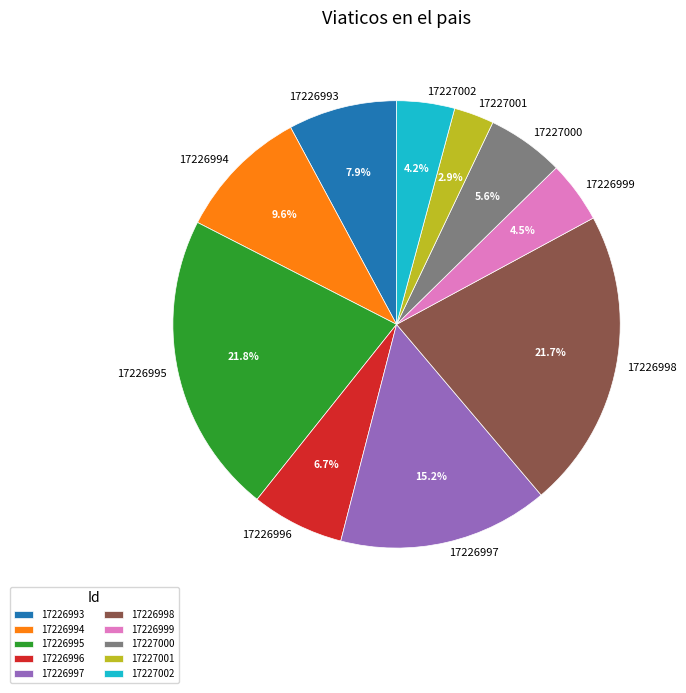

Combined, do 17226993 and 17226996 account for over 50%?

No